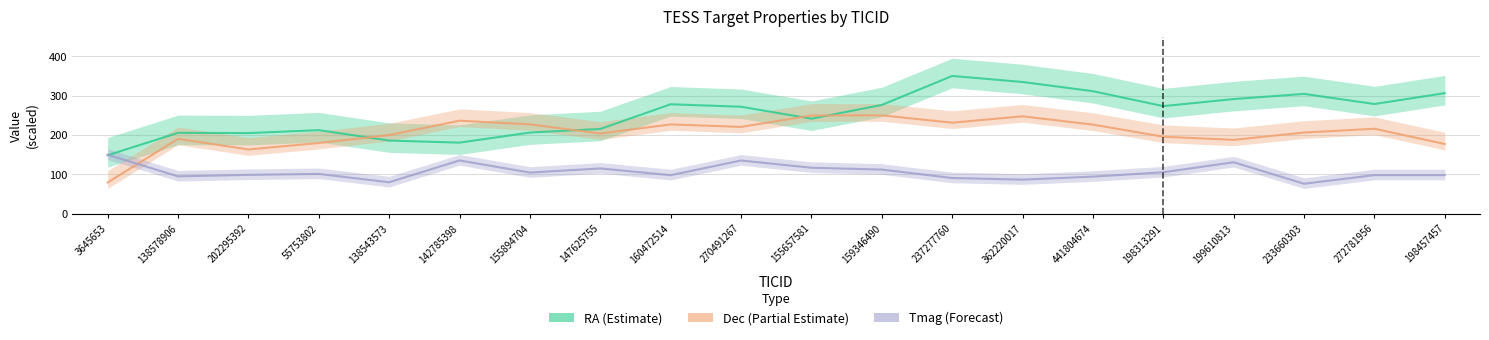

What is the label of the 12th point from the right?

160472514